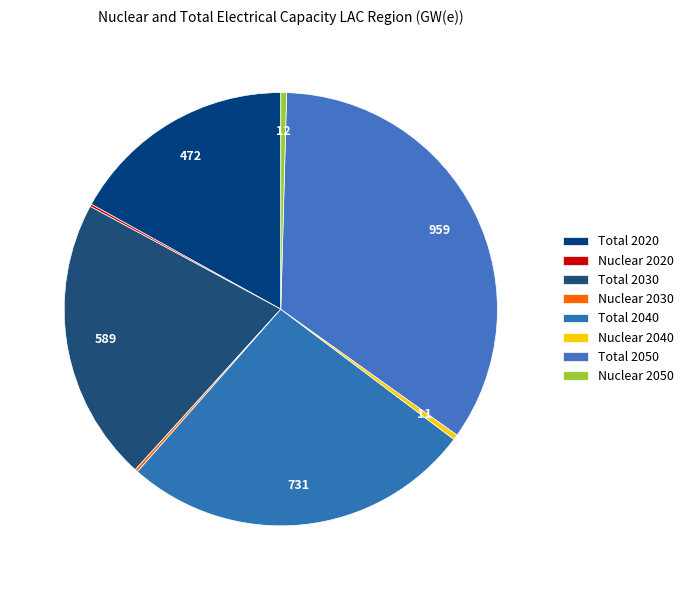

Is there any slice that represents more than half of the pie?

No